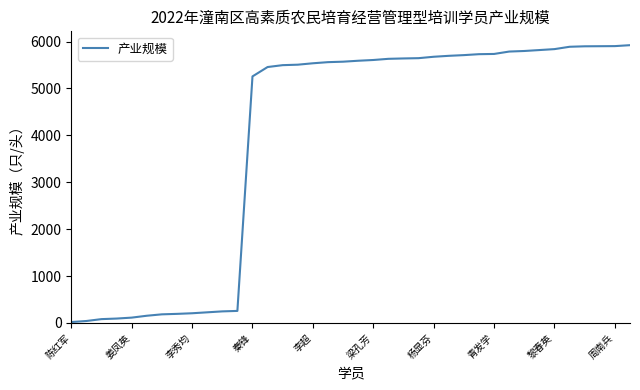

What is the change in value from 青发学 to 周南兵?

+167